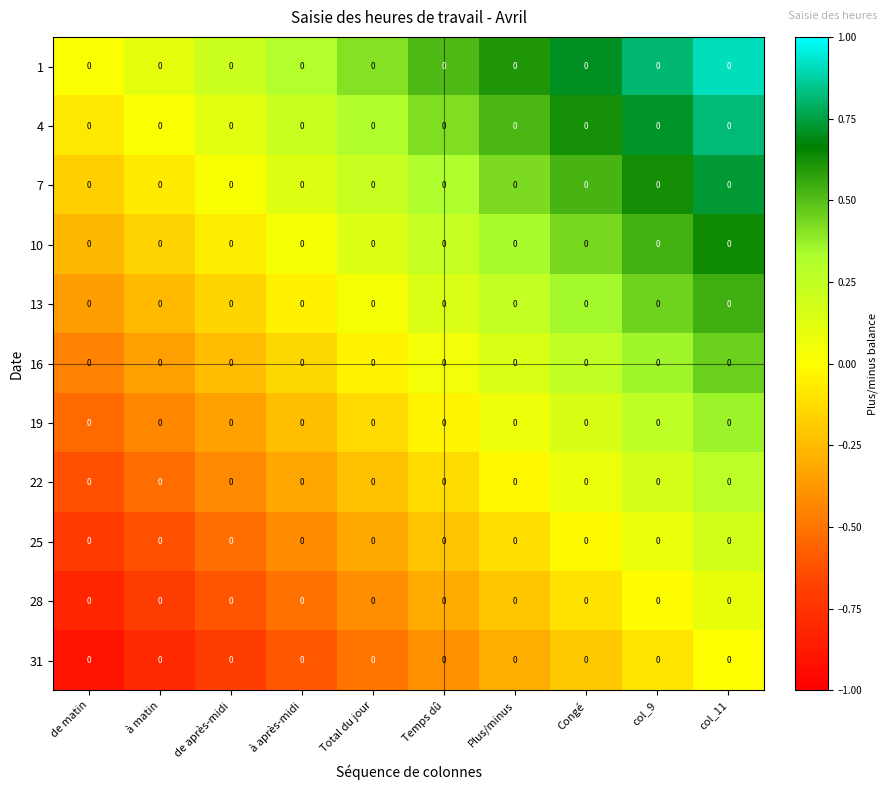

Reading right to left, transcribe all the data shown in this chart.

1: col_11=0.0	col_9=0.0	Congé=0.0	Plus/minus=0.0	Temps dû=0.0	Total du jour=0.0	à après-midi=0.0	de après-midi=0.0	à matin=0.0	de matin=0.0
4: col_11=0.0	col_9=0.0	Congé=0.0	Plus/minus=0.0	Temps dû=0.0	Total du jour=0.0	à après-midi=0.0	de après-midi=0.0	à matin=0.0	de matin=0.0
7: col_11=0.0	col_9=0.0	Congé=0.0	Plus/minus=0.0	Temps dû=0.0	Total du jour=0.0	à après-midi=0.0	de après-midi=0.0	à matin=0.0	de matin=0.0
10: col_11=0.0	col_9=0.0	Congé=0.0	Plus/minus=0.0	Temps dû=0.0	Total du jour=0.0	à après-midi=0.0	de après-midi=0.0	à matin=0.0	de matin=0.0
13: col_11=0.0	col_9=0.0	Congé=0.0	Plus/minus=0.0	Temps dû=0.0	Total du jour=0.0	à après-midi=0.0	de après-midi=0.0	à matin=0.0	de matin=0.0
16: col_11=0.0	col_9=0.0	Congé=0.0	Plus/minus=0.0	Temps dû=0.0	Total du jour=0.0	à après-midi=0.0	de après-midi=0.0	à matin=0.0	de matin=0.0
19: col_11=0.0	col_9=0.0	Congé=0.0	Plus/minus=0.0	Temps dû=0.0	Total du jour=0.0	à après-midi=0.0	de après-midi=0.0	à matin=0.0	de matin=0.0
22: col_11=0.0	col_9=0.0	Congé=0.0	Plus/minus=0.0	Temps dû=0.0	Total du jour=0.0	à après-midi=0.0	de après-midi=0.0	à matin=0.0	de matin=0.0
25: col_11=0.0	col_9=0.0	Congé=0.0	Plus/minus=0.0	Temps dû=0.0	Total du jour=0.0	à après-midi=0.0	de après-midi=0.0	à matin=0.0	de matin=0.0
28: col_11=0.0	col_9=0.0	Congé=0.0	Plus/minus=0.0	Temps dû=0.0	Total du jour=0.0	à après-midi=0.0	de après-midi=0.0	à matin=0.0	de matin=0.0
31: col_11=0.0	col_9=0.0	Congé=0.0	Plus/minus=0.0	Temps dû=0.0	Total du jour=0.0	à après-midi=0.0	de après-midi=0.0	à matin=0.0	de matin=0.0